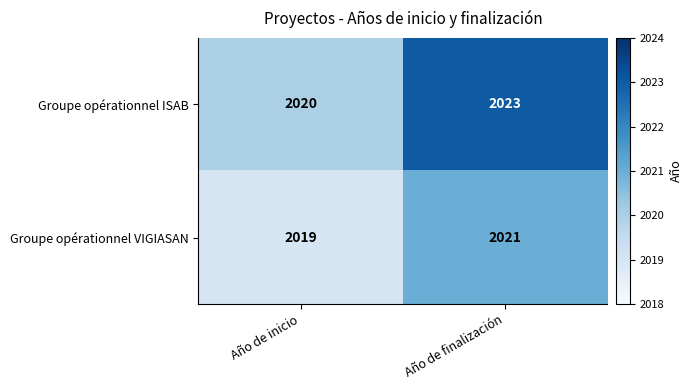

Is it true that Groupe opérationnel VIGIASAN equals 860 at Año de inicio?

False